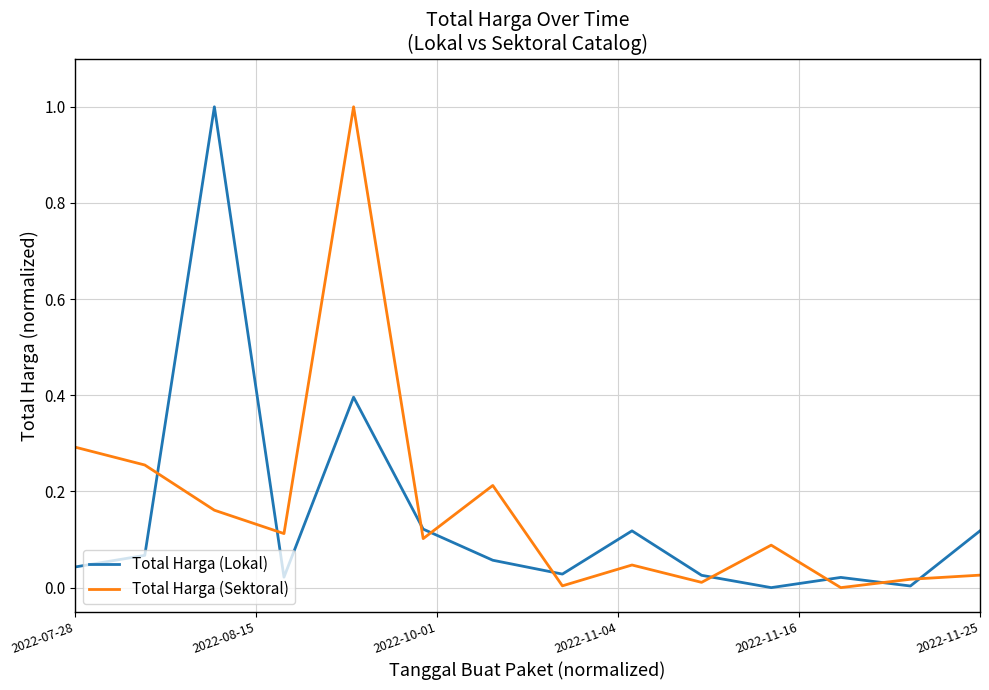

True or false: Total Harga (Lokal) and Total Harga (Sektoral) intersect in this chart.

True